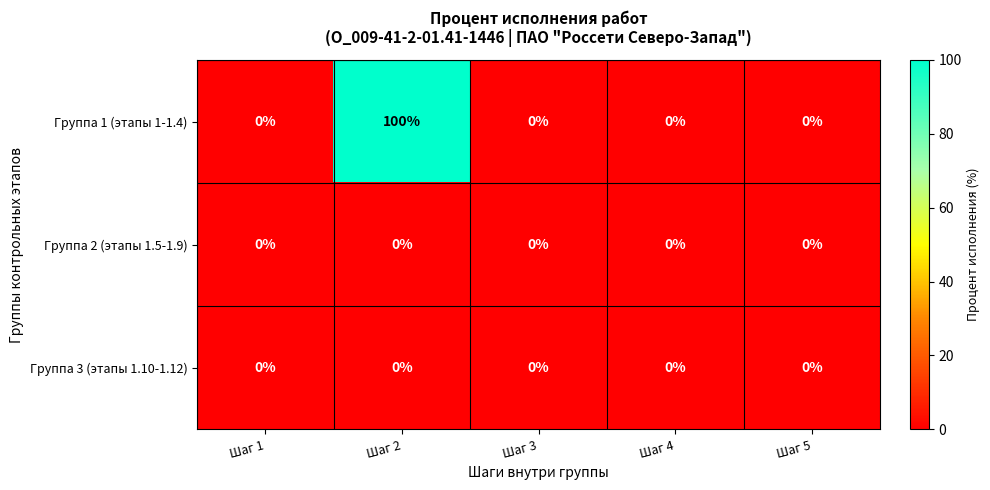

What is the sum of all Группа 1 (этапы 1-1.4) values?

100